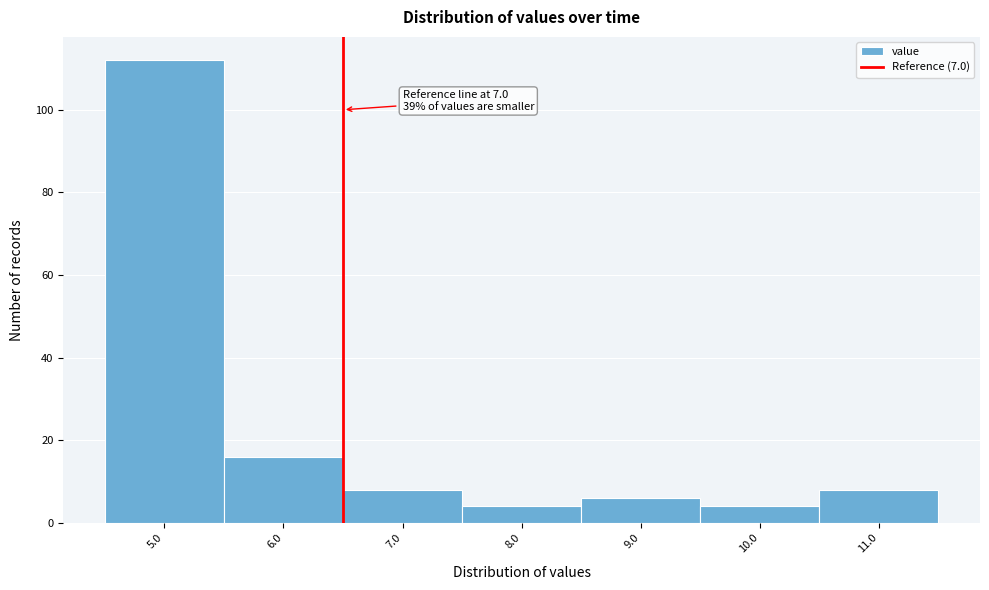

Reading right to left, list all the values displayed in this chart.

11.0=8	10.0=4	9.0=6	8.0=4	7.0=8	6.0=16	5.0=112